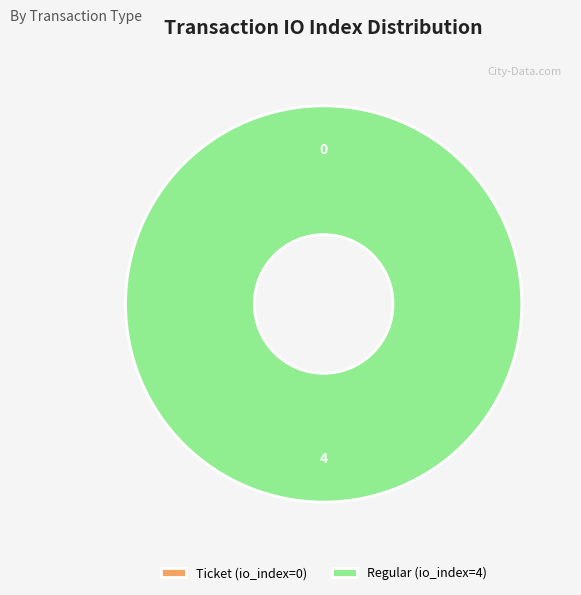

To the nearest percent, what is the difference between the Ticket (io_index=0) and Regular (io_index=4) slice percentages?

100%